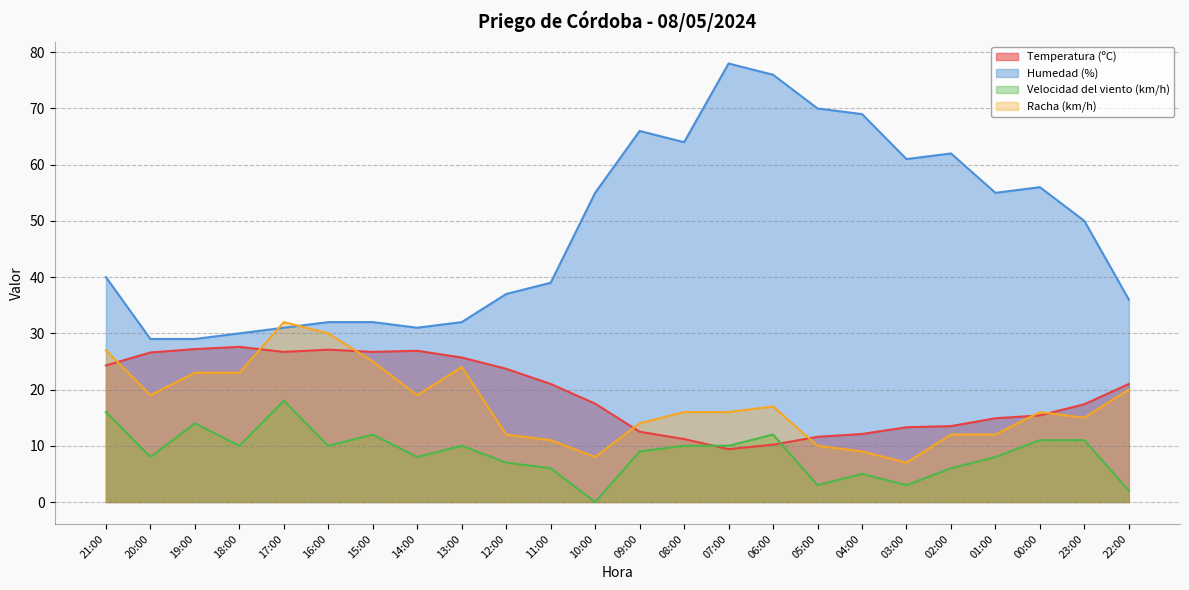

The value of Velocidad del viento (km/h) at 18:00 is 10.0. True or false?

True